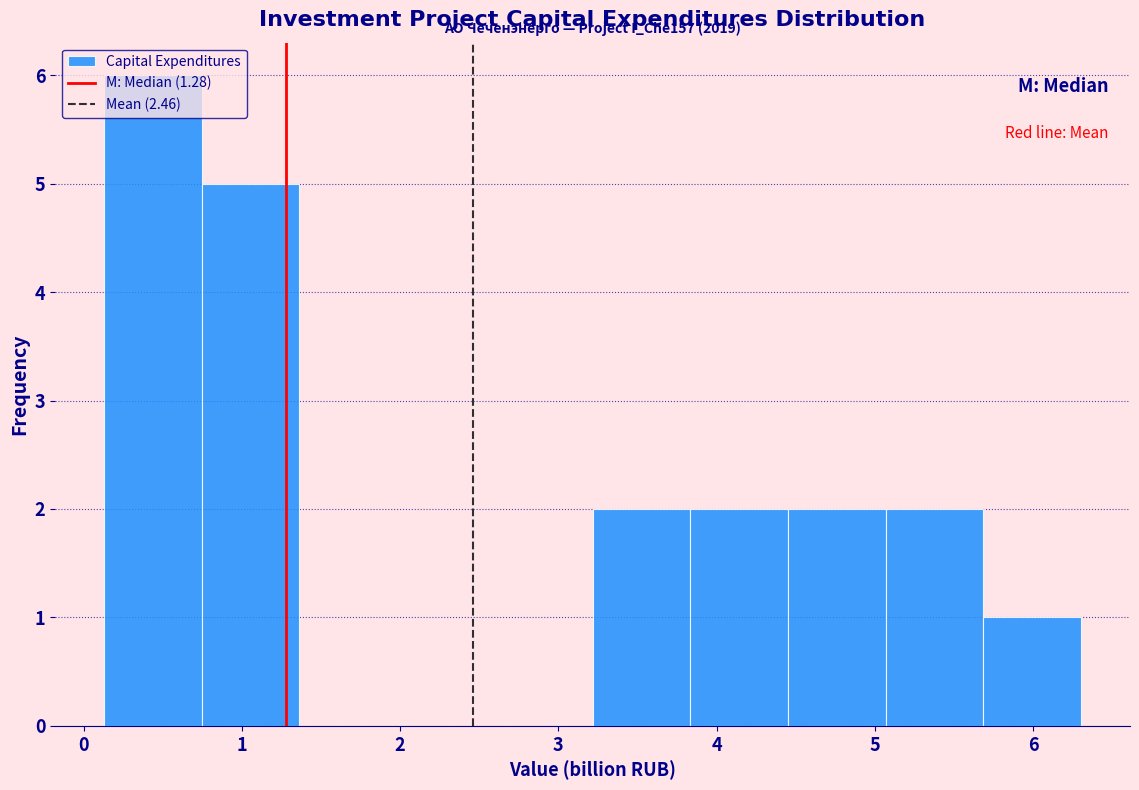

Which range on the x-axis has the tallest bar?

0.1 to 0.7